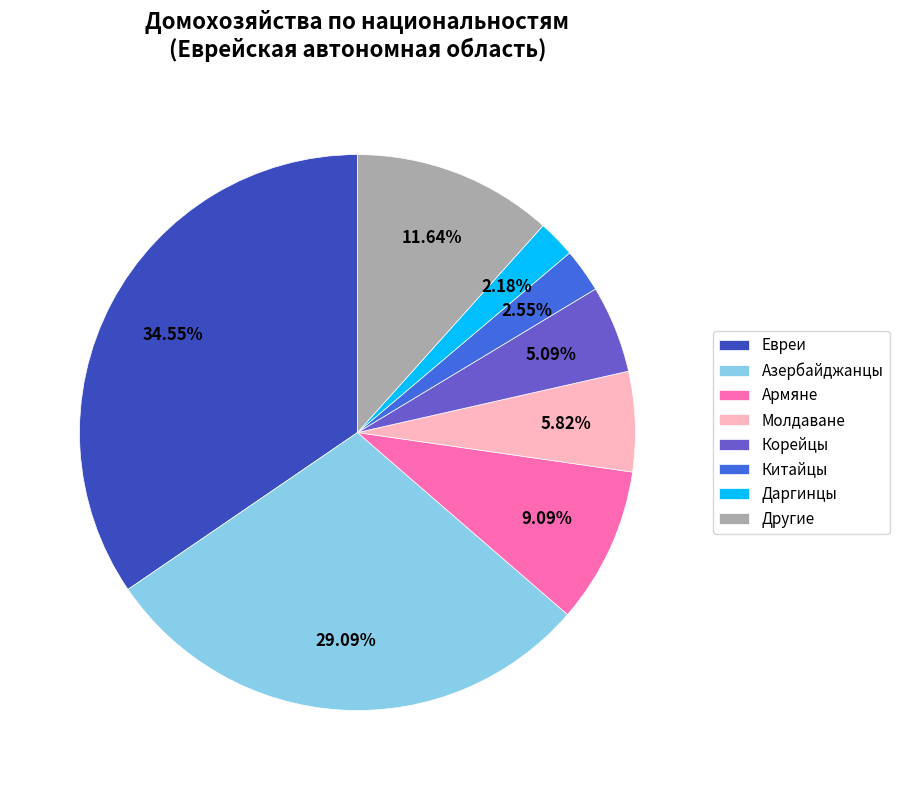

To the nearest percent, what is the difference between the Китайцы and Евреи slice percentages?

32%